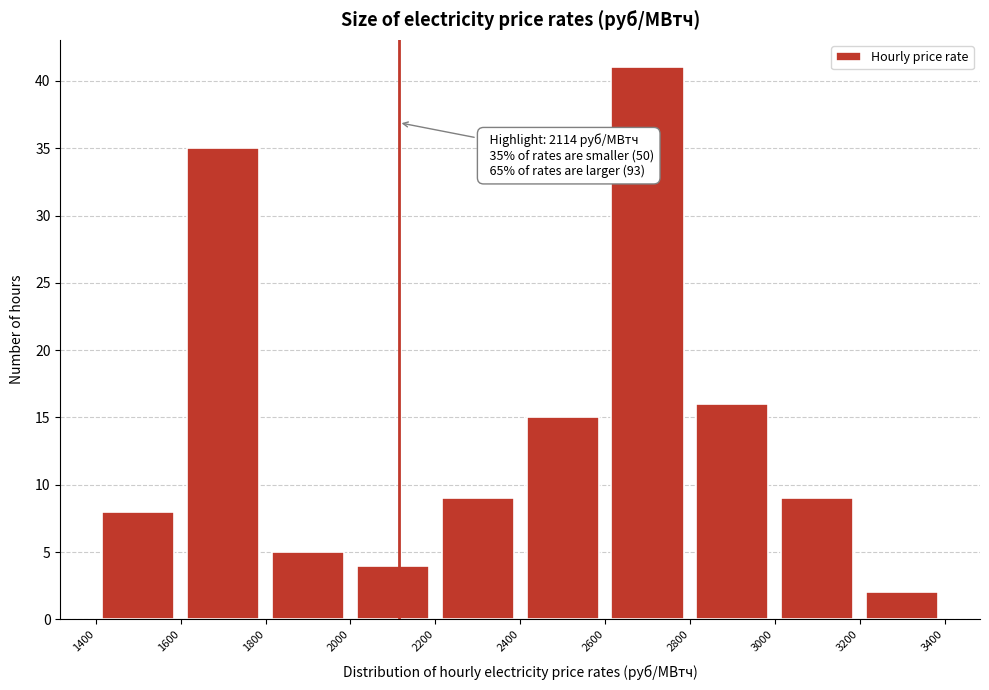

Which range on the x-axis has the tallest bar?

2600 to 2800